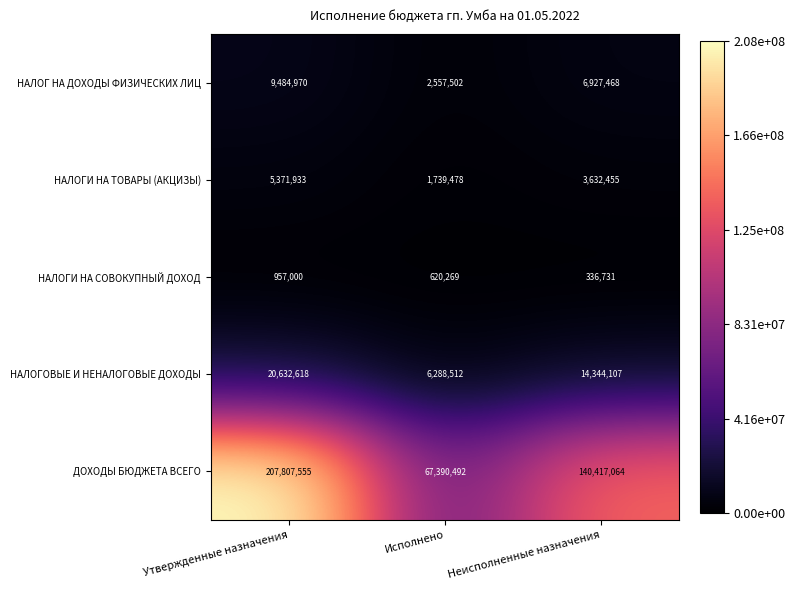

Which series has the largest range (max minus min)?

ДОХОДЫ БЮДЖЕТА ВСЕГО